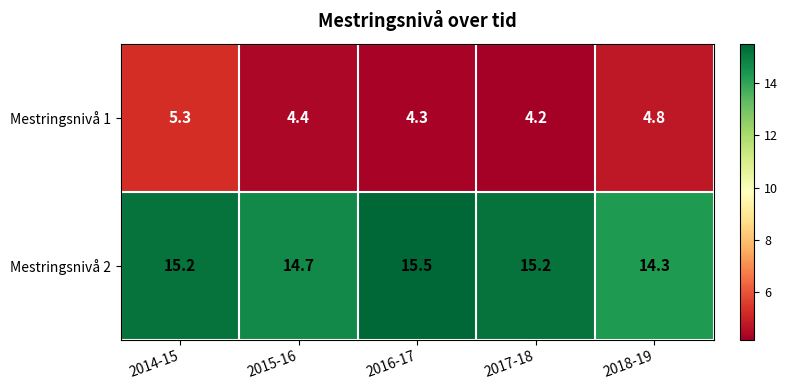

Is it true that Mestringsnivå 2 equals 15.5 at 2016-17?

True